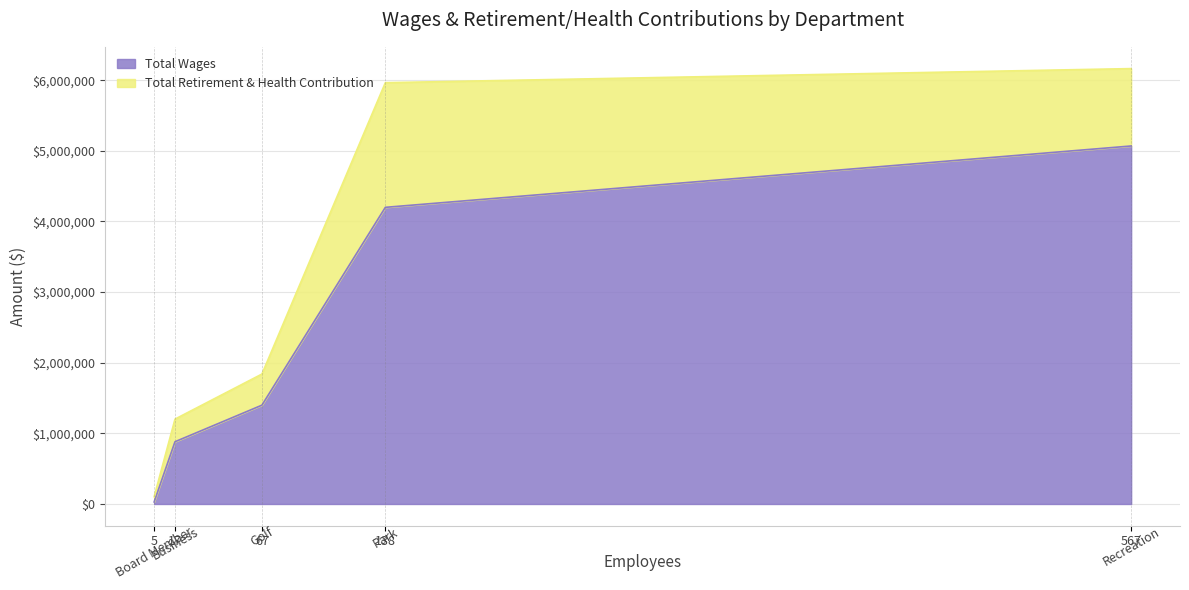

How many values in the Total Retirement & Health Contribution series exceed 440630?

2